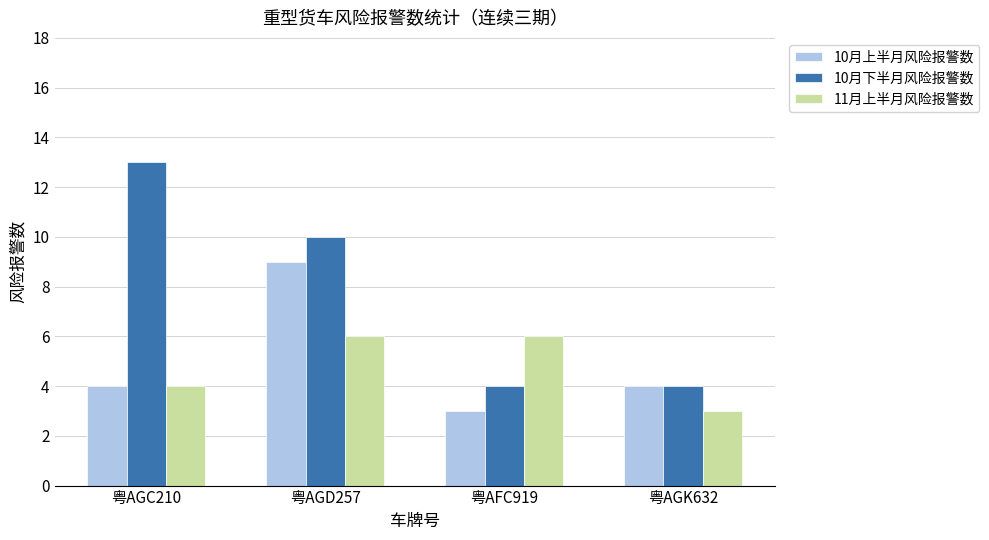

Rank the series by their maximum value, from highest to lowest.

10月下半月风险报警数, 10月上半月风险报警数, 11月上半月风险报警数